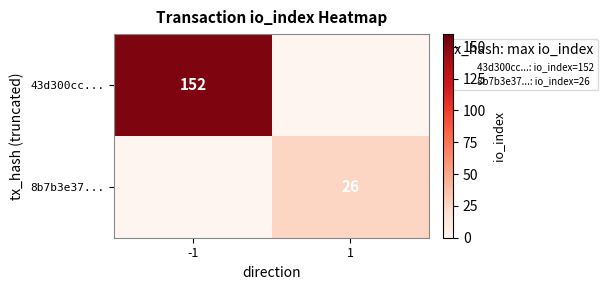

True or false: 8b7b3e37... has a value of 16 at 1.

False